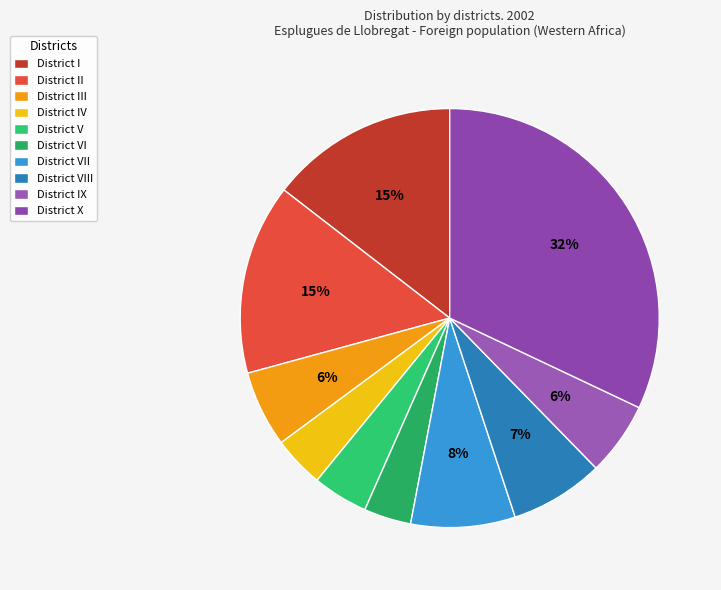

What is the smallest slice in the pie chart?

District VI